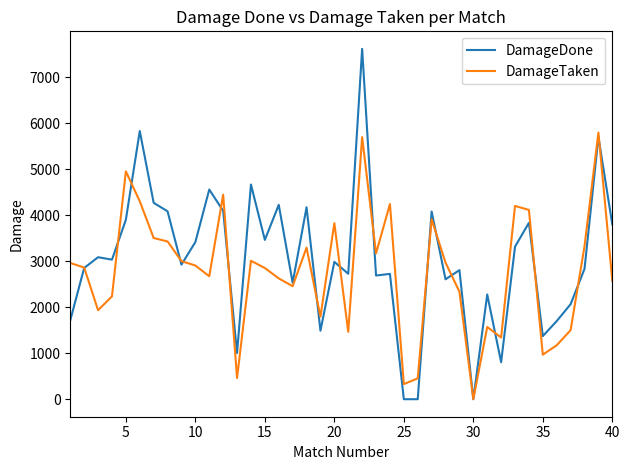

Which series has the widest spread of values?

DamageDone